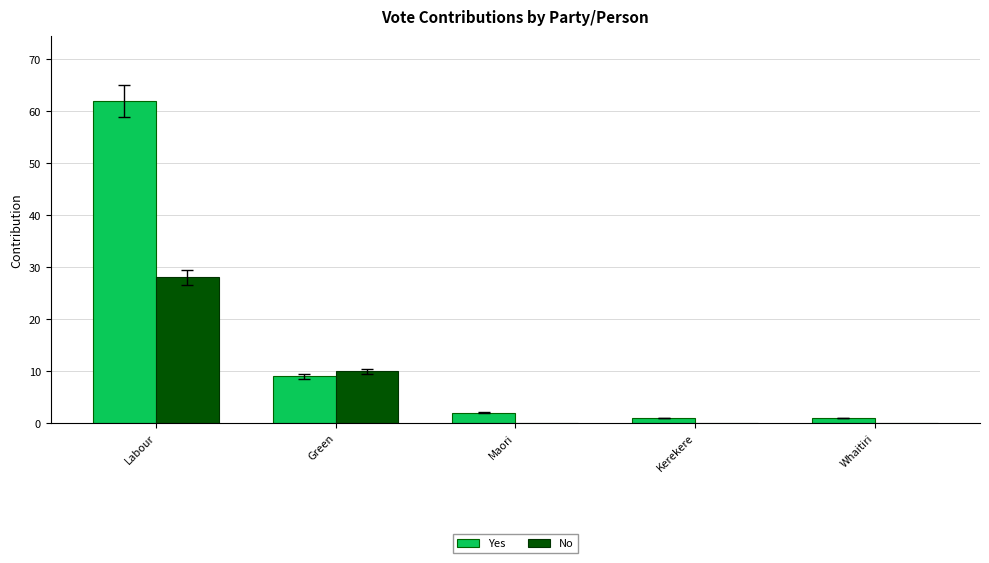

Is it true that No equals 2 at Green?

False